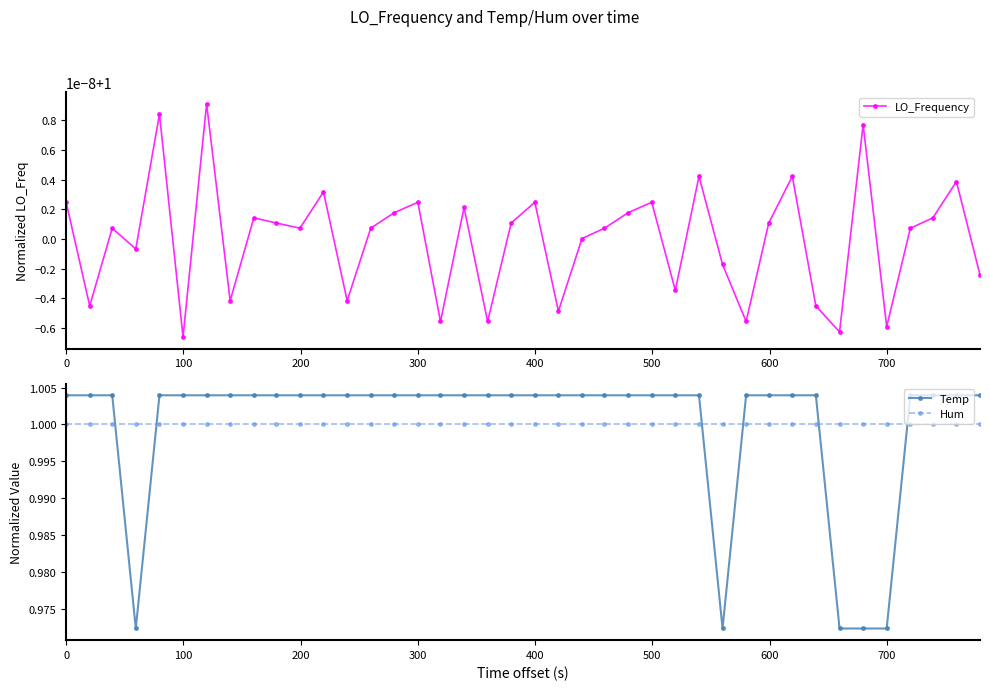

What is the sum of all LO_Frequency values?

40.0